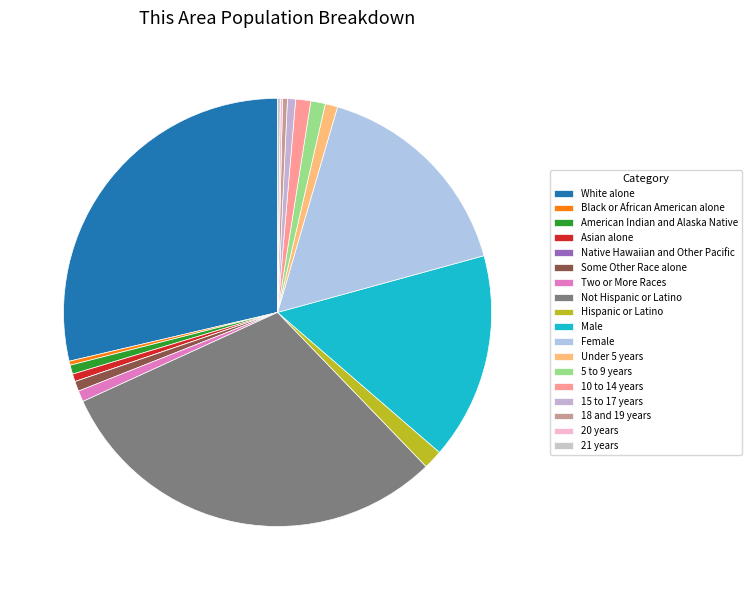

Count the number of slices in the pie.

18